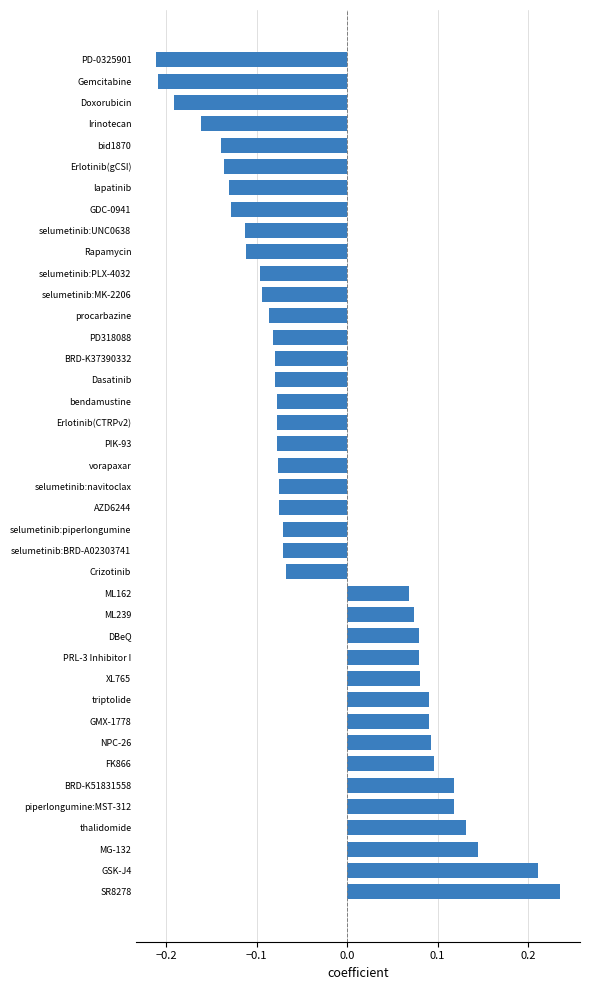

How many values are between 0 and 1?

15